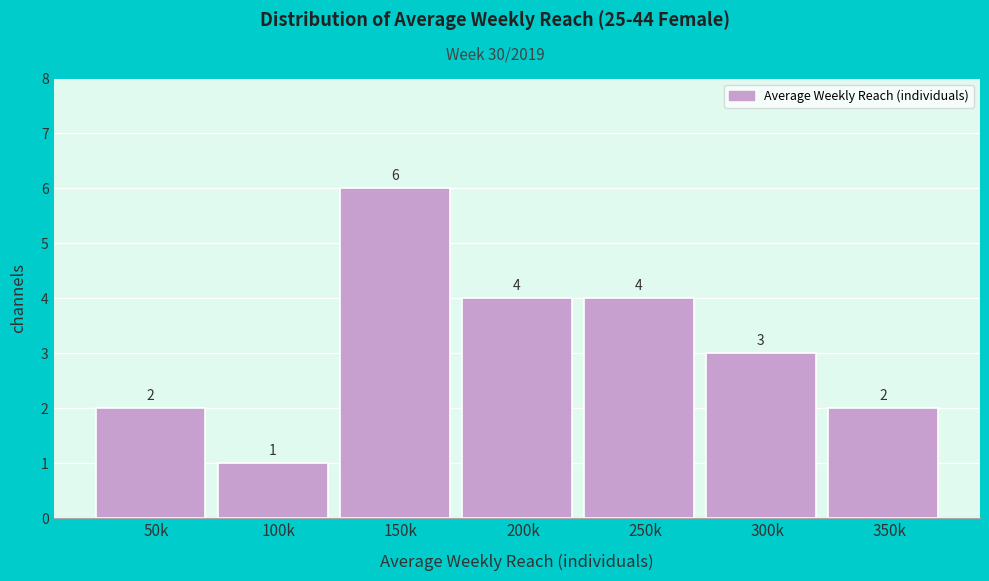

Reading left to right, transcribe all the data shown in this chart.

50k=2	100k=1	150k=6	200k=4	250k=4	300k=3	350k=2